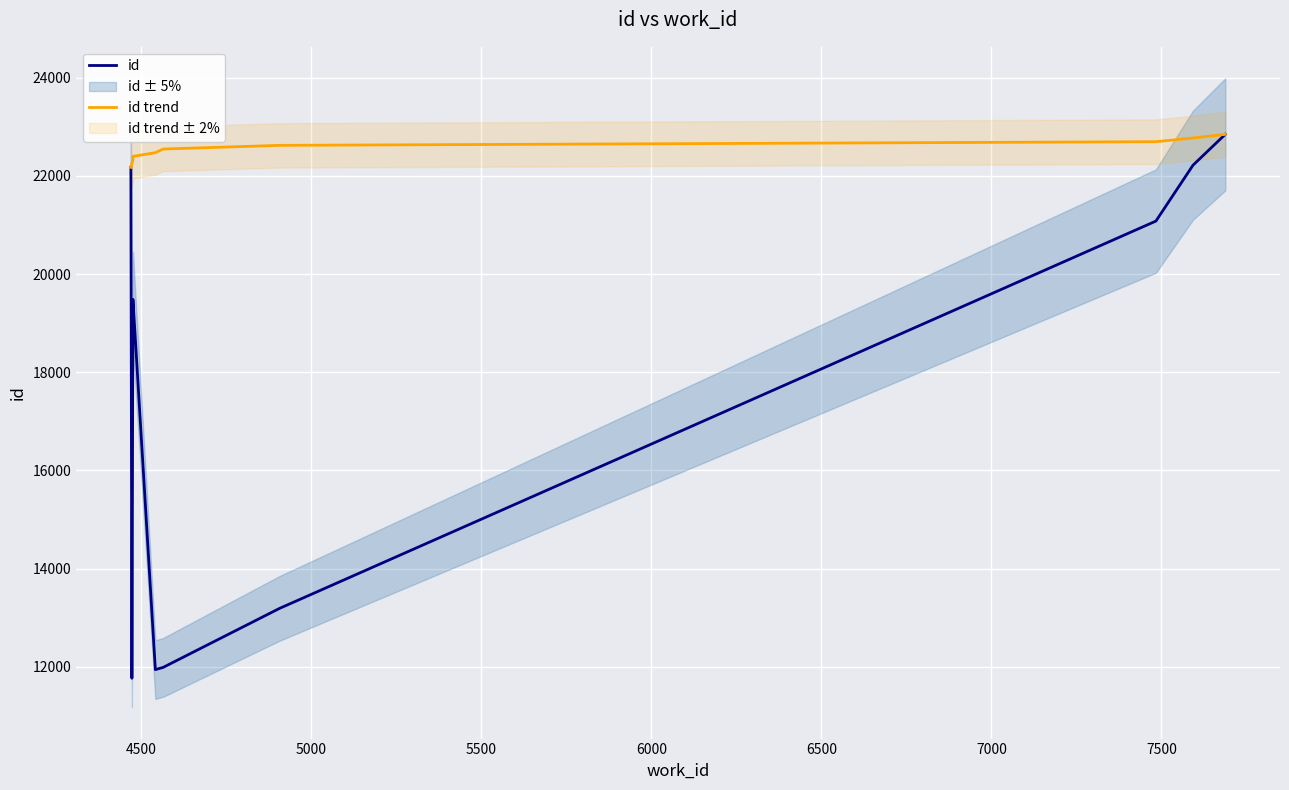

What is the difference between the maximum and minimum values in the id trend series?

673.0